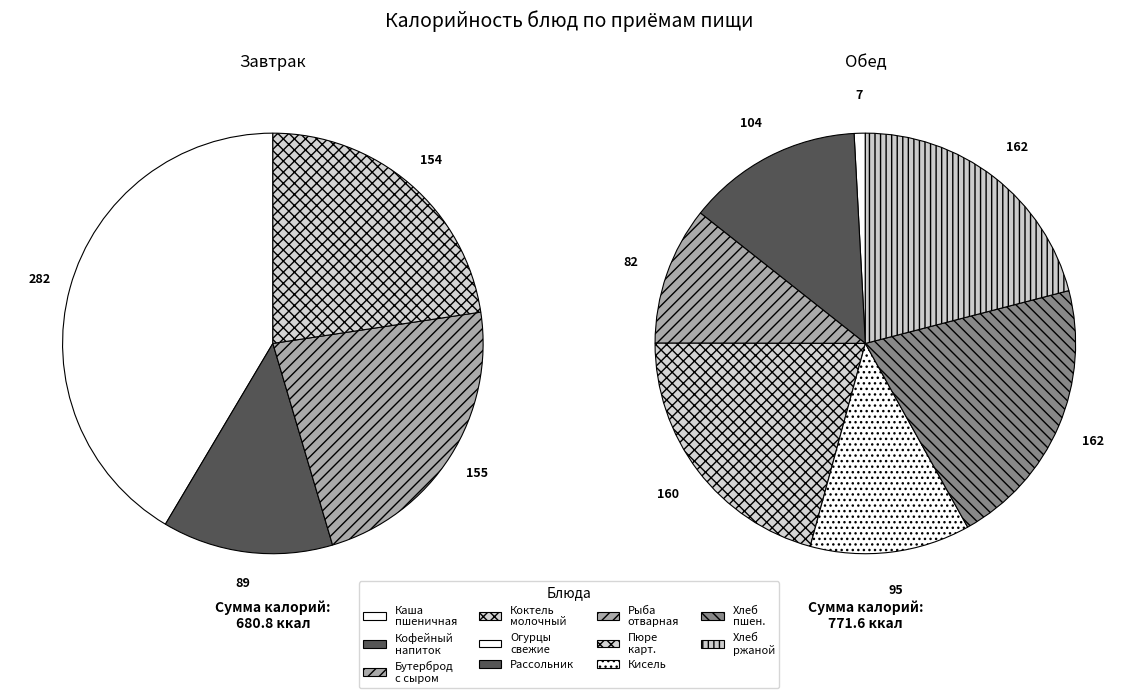

Which slice is the largest?

Каша пшеничная молочная с маслом